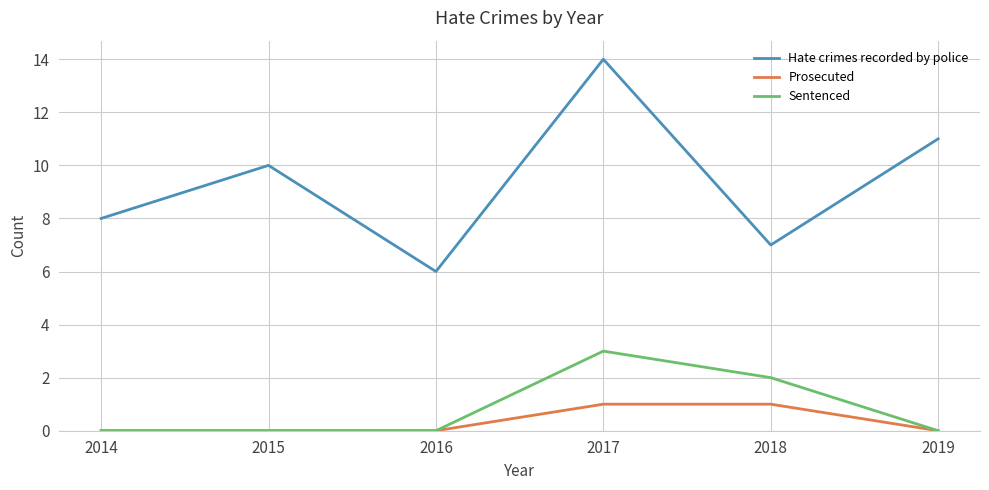

What is the difference between the highest and lowest values at 2017?

13